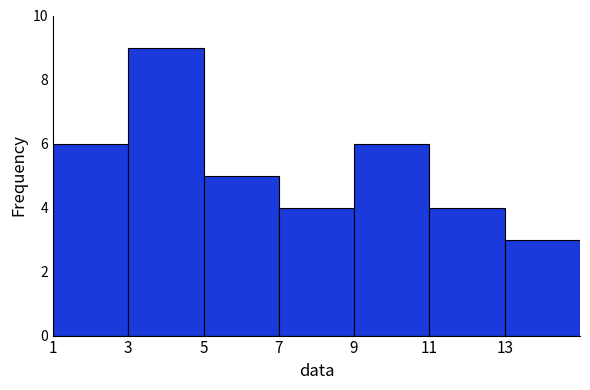

Reading left to right, list every bar in this chart as the range it spans on the x-axis followed by its height. The values are not printed on the chart, so give them approximately, as read against the axis.

1 to 3: 6
3 to 5: 9
5 to 7: 5
7 to 9: 4
9 to 11: 6
11 to 13: 4
13 to 15: 3